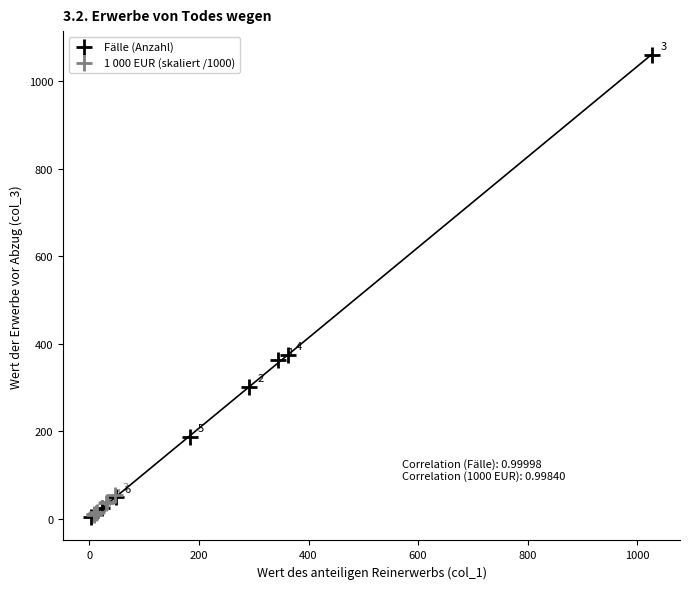

Which series has the largest Y range (max minus min)?

Fälle (Anzahl)